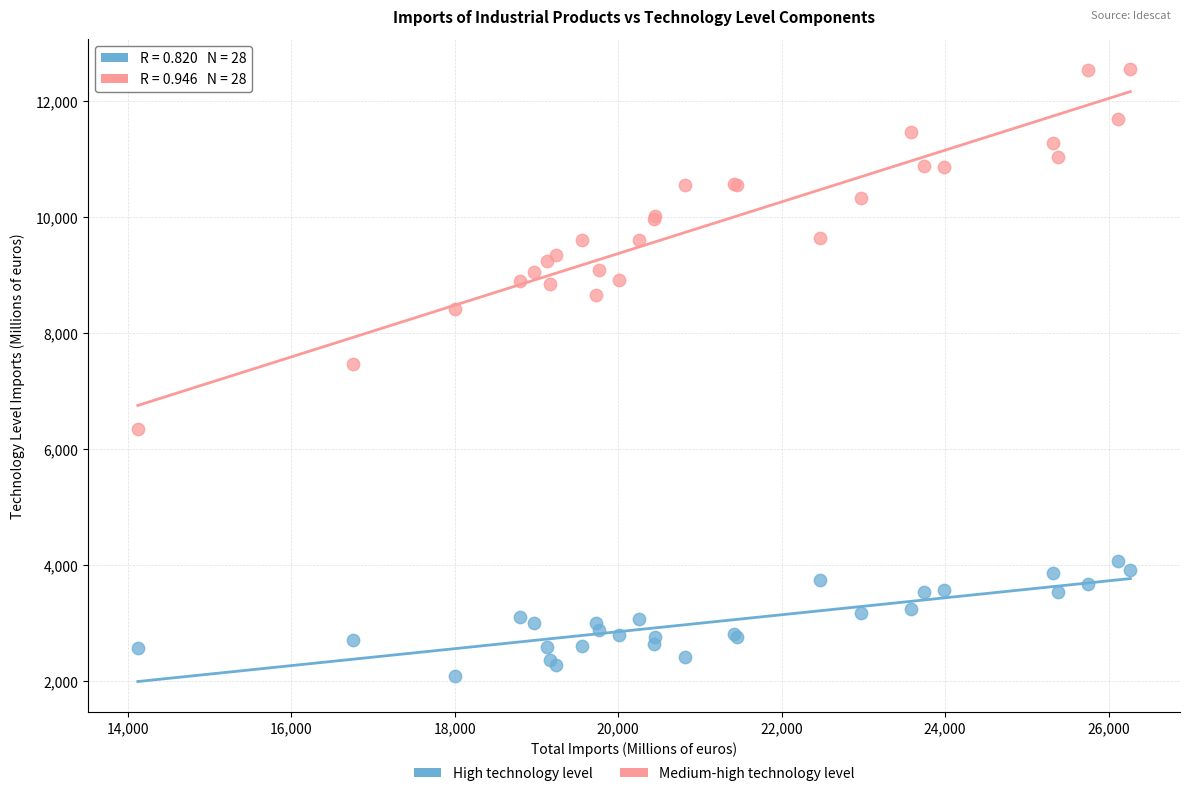

Across all series, what Y value is closest to 7318?

7461.7